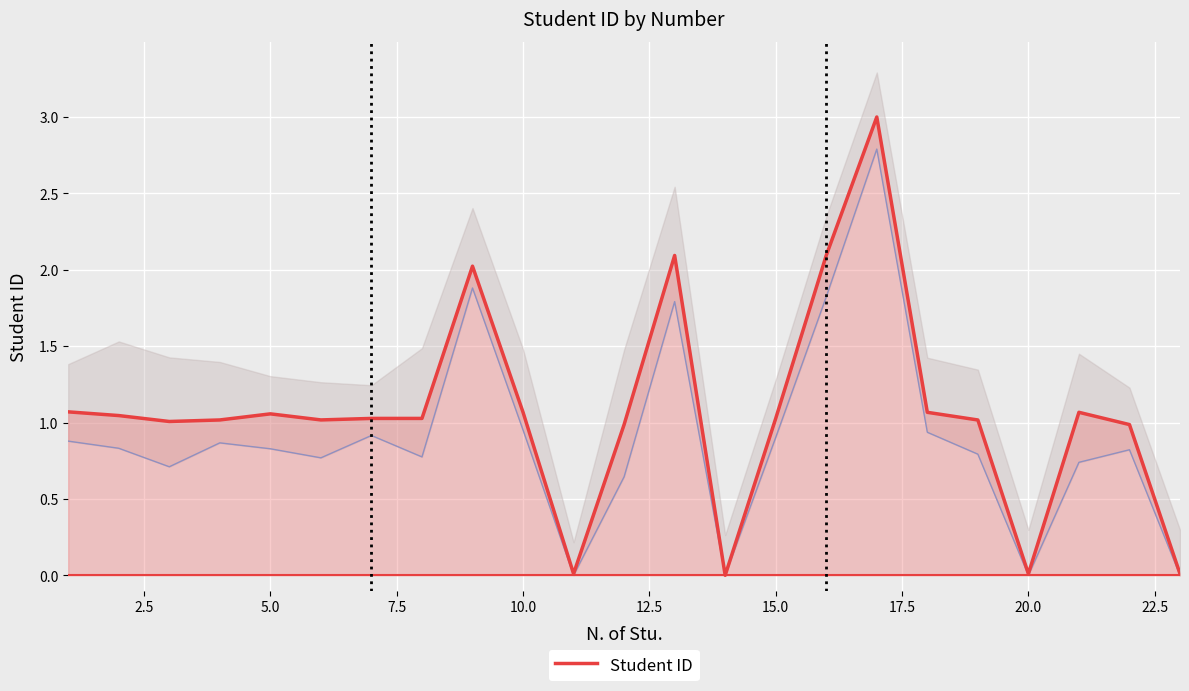

What is the highest value of the Student ID series?

3.0